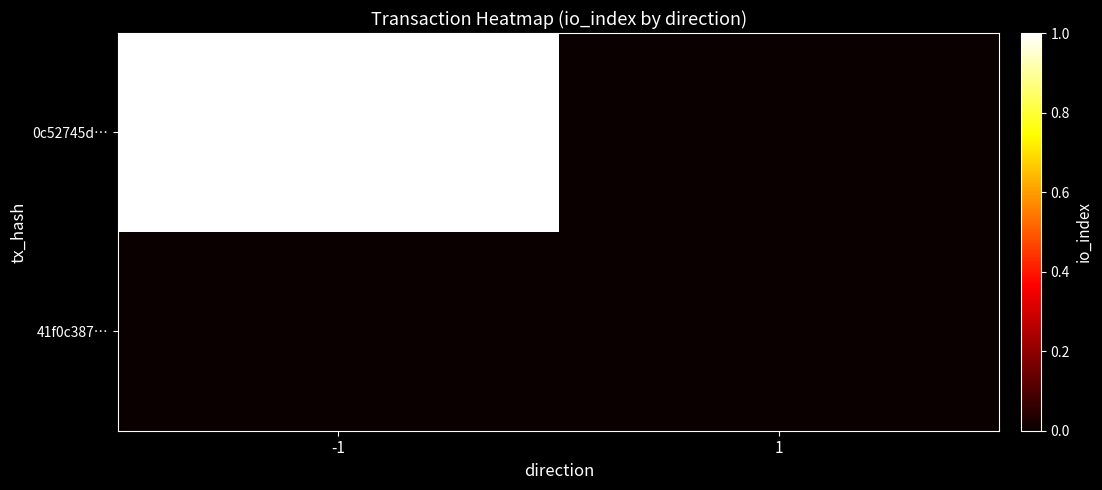

Reading left to right, transcribe all the data shown in this chart.

0c52745d…: -1=1	1=0
41f0c387…: -1=0	1=0